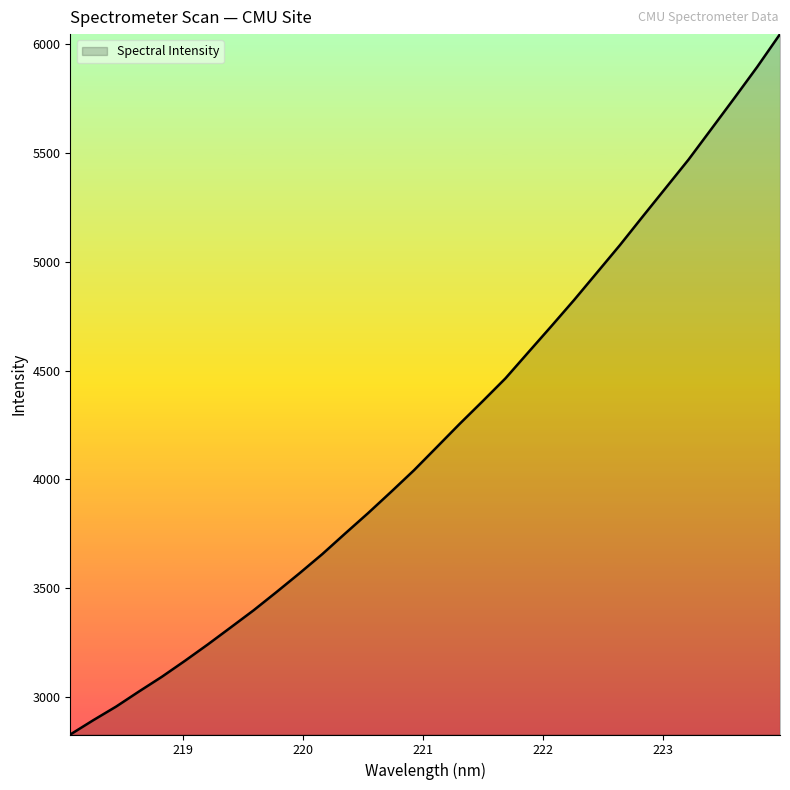

What is the difference between the maximum and second lowest values?

3153.4